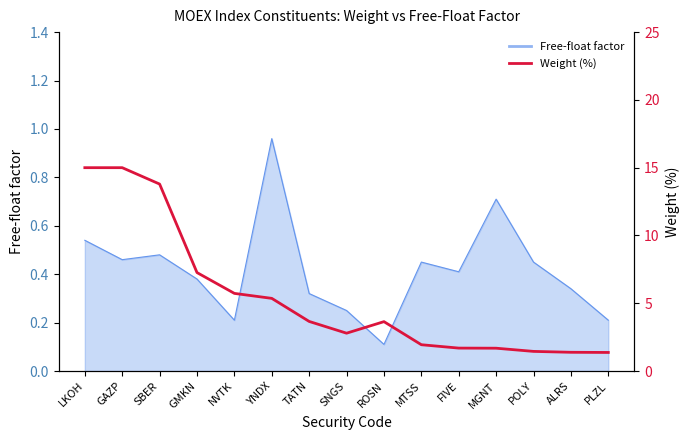

What position from the right is SBER?

13